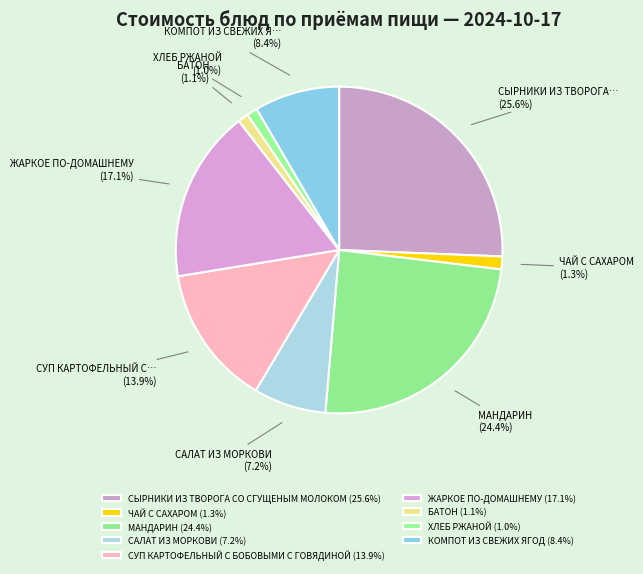

True or false: СЫРНИКИ ИЗ ТВОРОГА СО СГУЩЕНЫМ МОЛОКОМ accounts for 26% of the total.

True